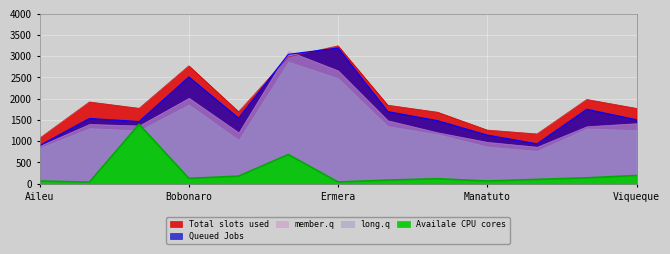

How many data points does each series have?

13